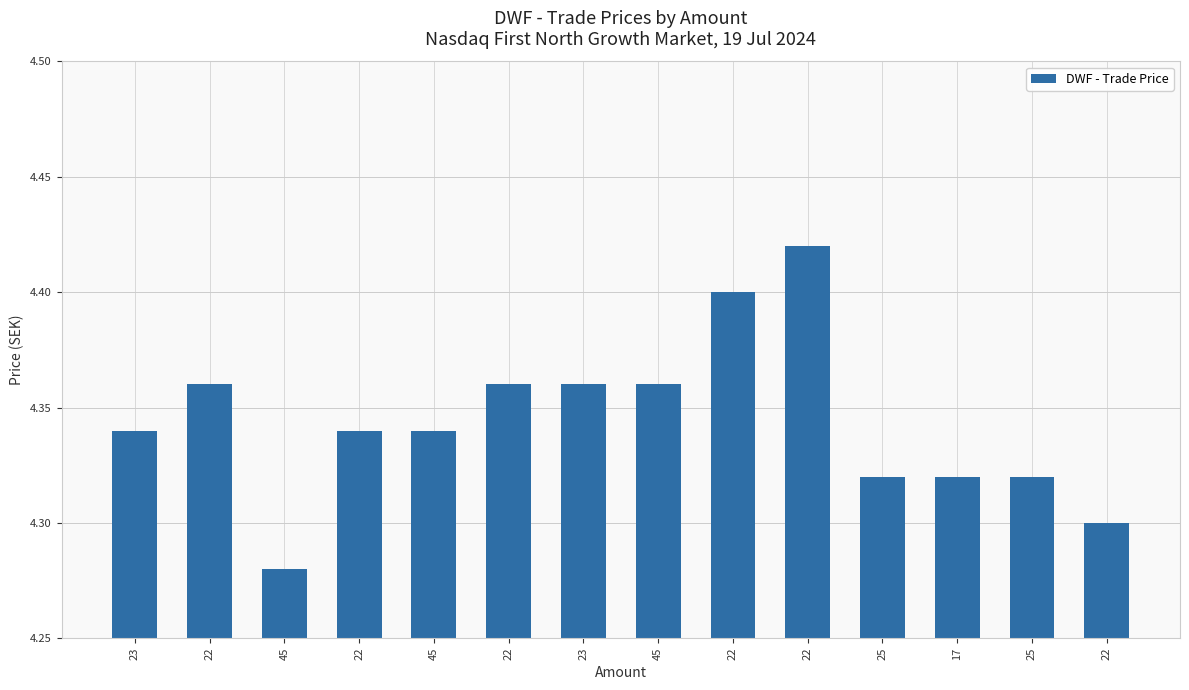

The value at 23 is 4.3. True or false?

True